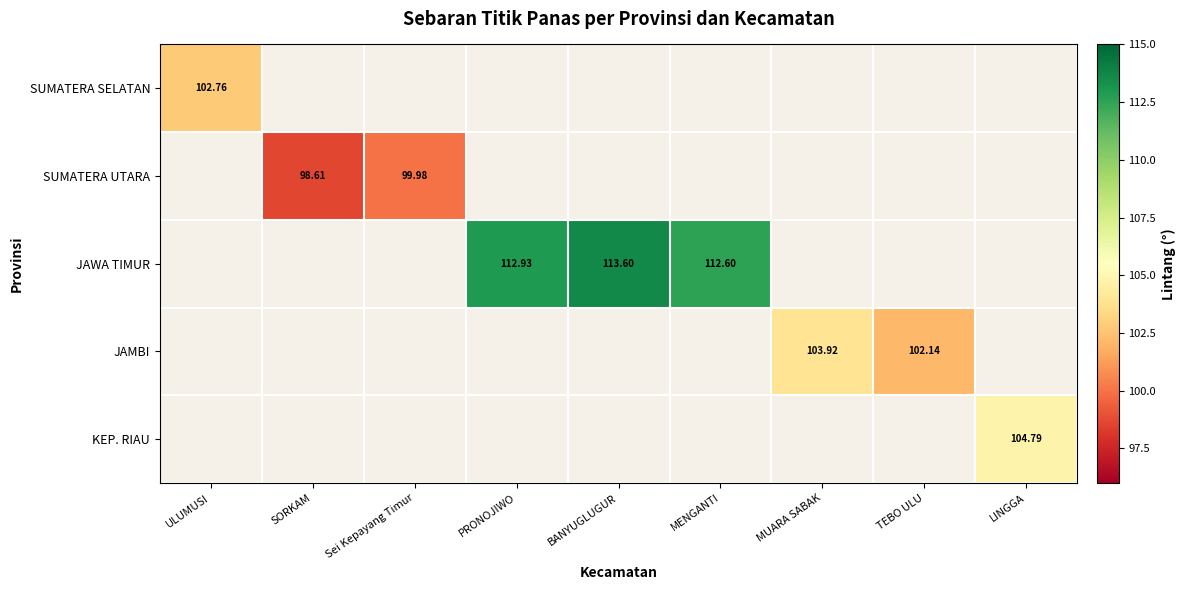

Which label corresponds to the largest value in the chart?

BANYUGLUGUR